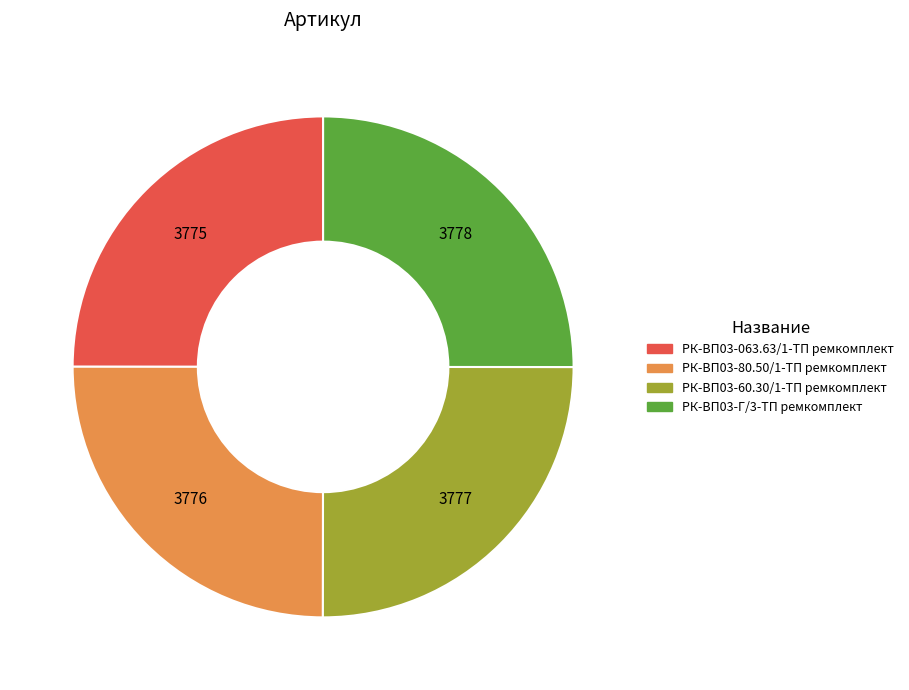

Approximately how many times larger is the value at РК-ВП03-80.50/1-ТП ремкомплект compared to РК-ВП03-Г/3-ТП ремкомплект?

1.0